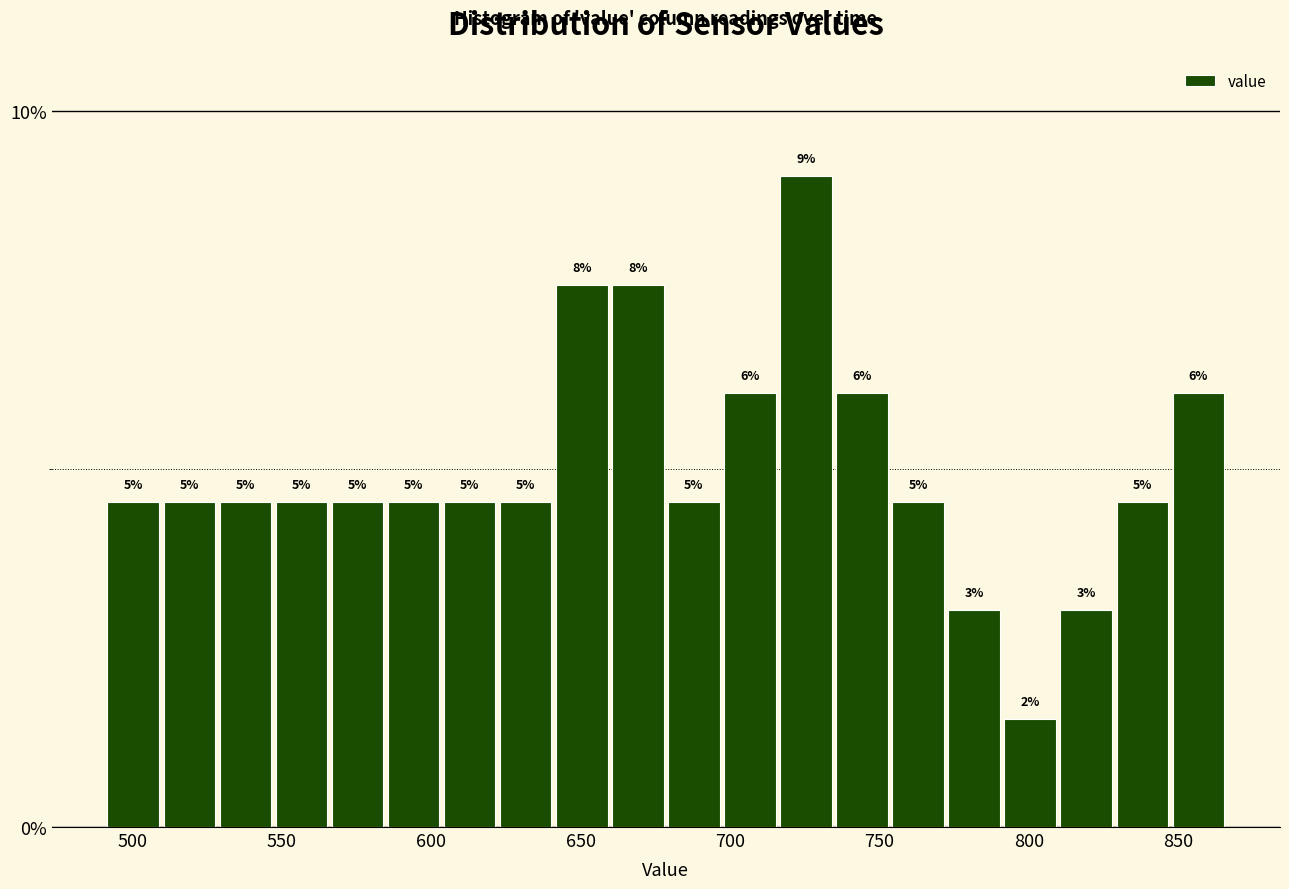

Read against the x-axis, roughly where is the centre of the tallest bar?

725